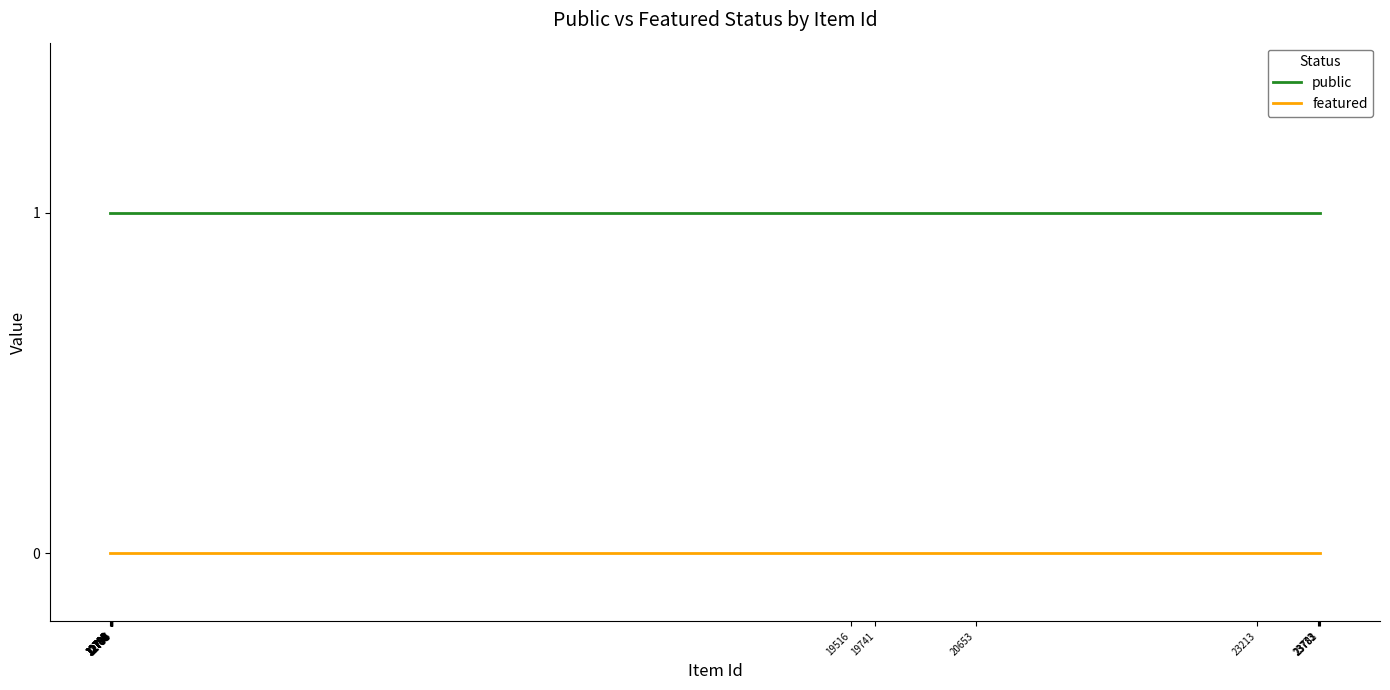

True or false: featured and public intersect in this chart.

False